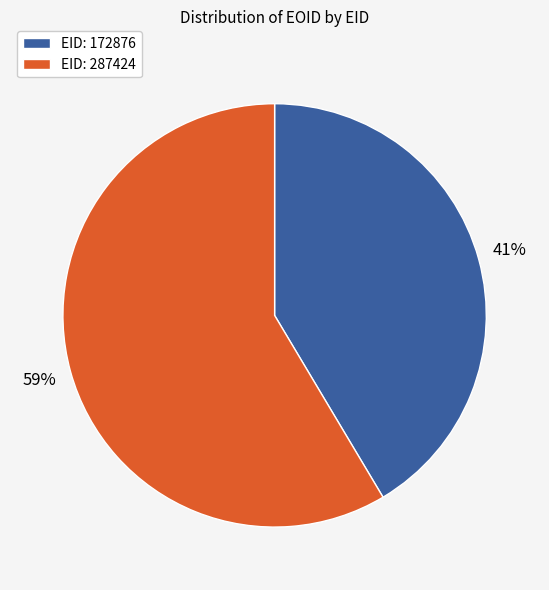

Approximately how many times larger is the value at EID: 172876 compared to EID: 287424?

0.7